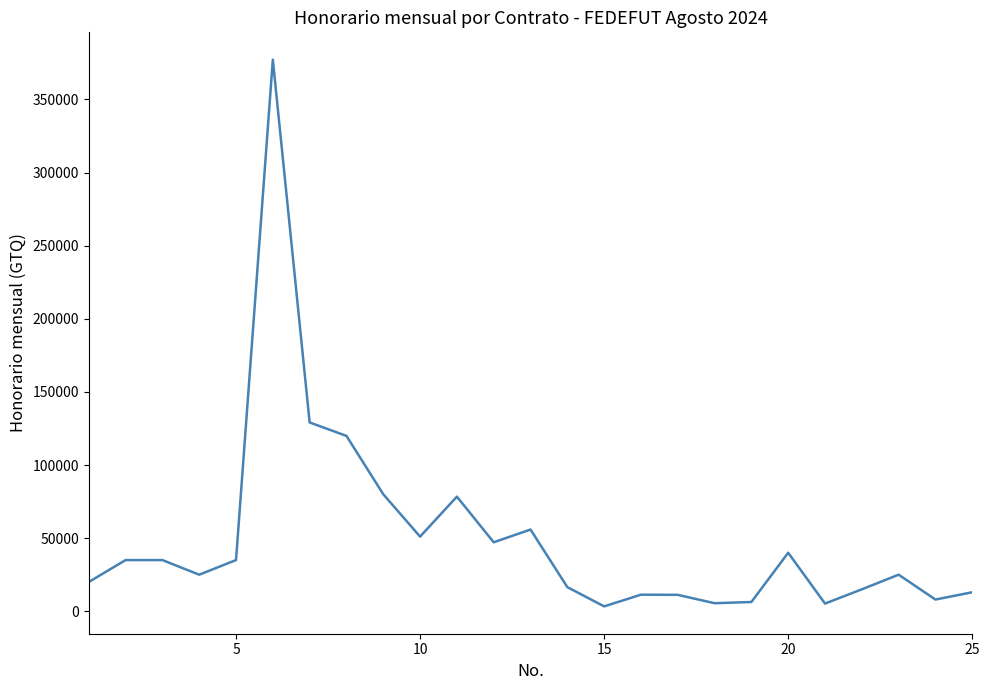

How many interior local valleys (lower than both neighbors) does the data have?

7